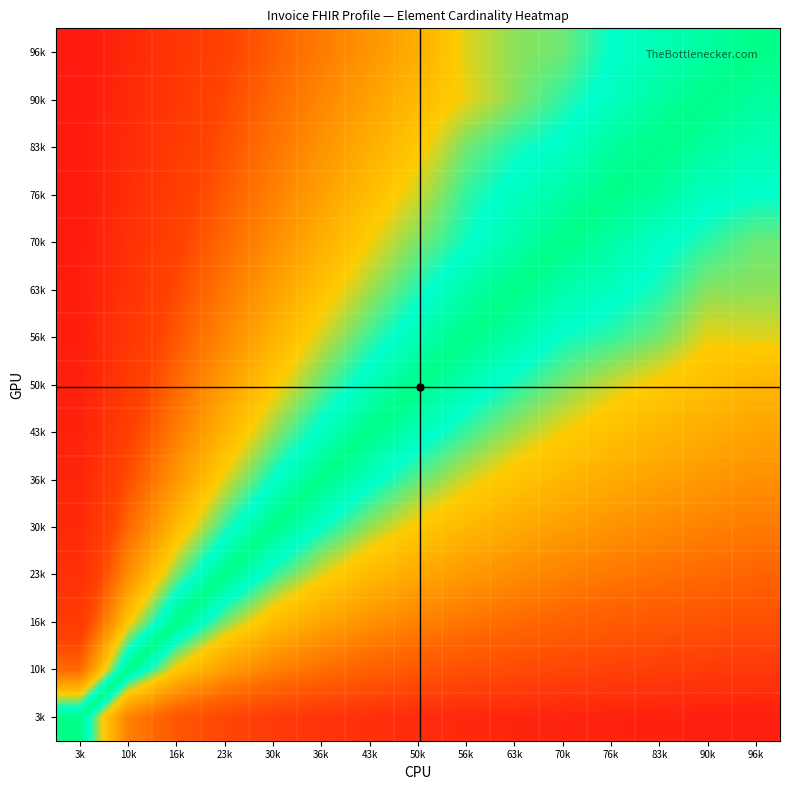

Between 63k and 23k, which is larger?

63k